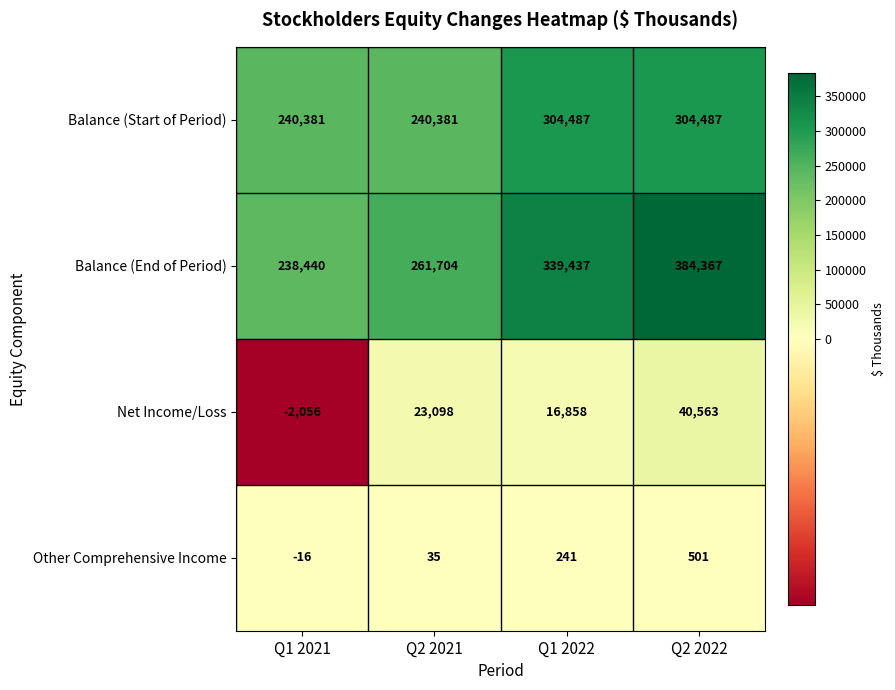

The value of Balance (Start of Period) at Q2 2022 is 144851. True or false?

False